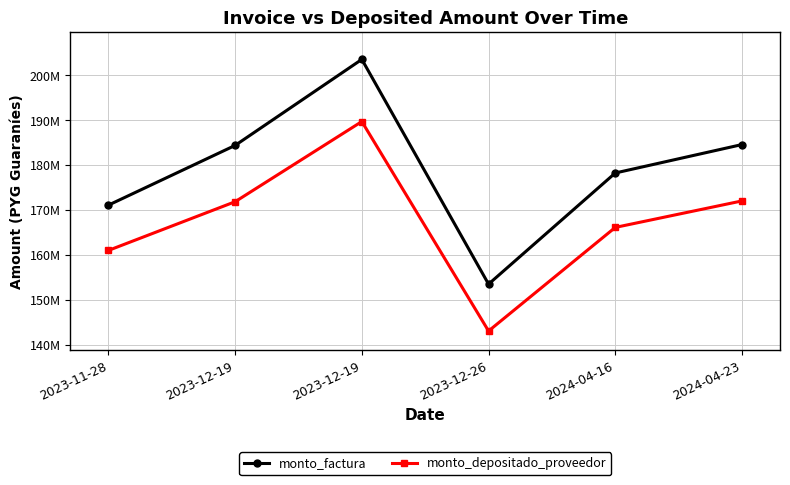

What are all the series names shown in the legend?

monto_factura, monto_depositado_proveedor